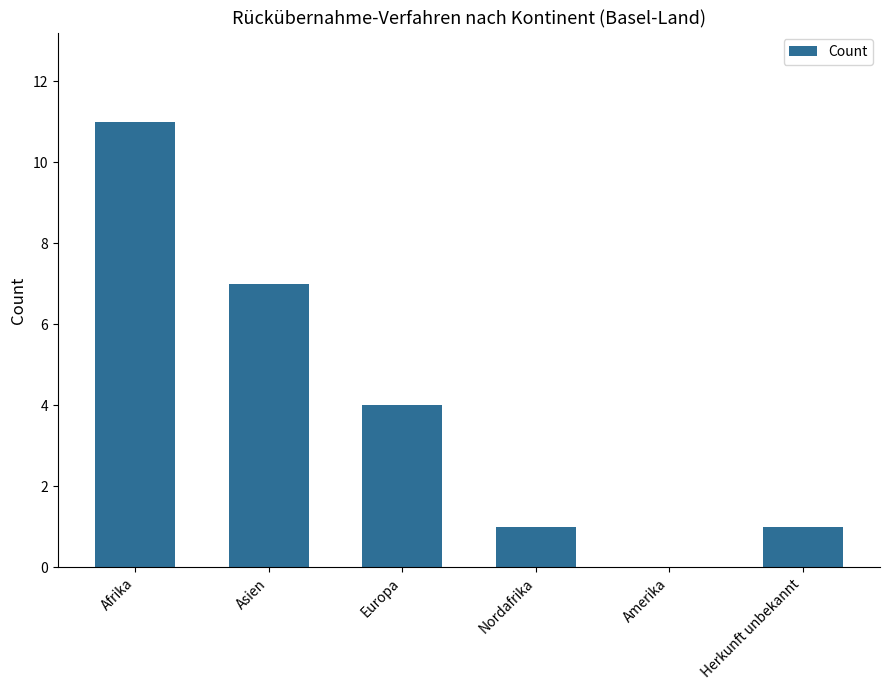

How many series are shown in this chart?

1